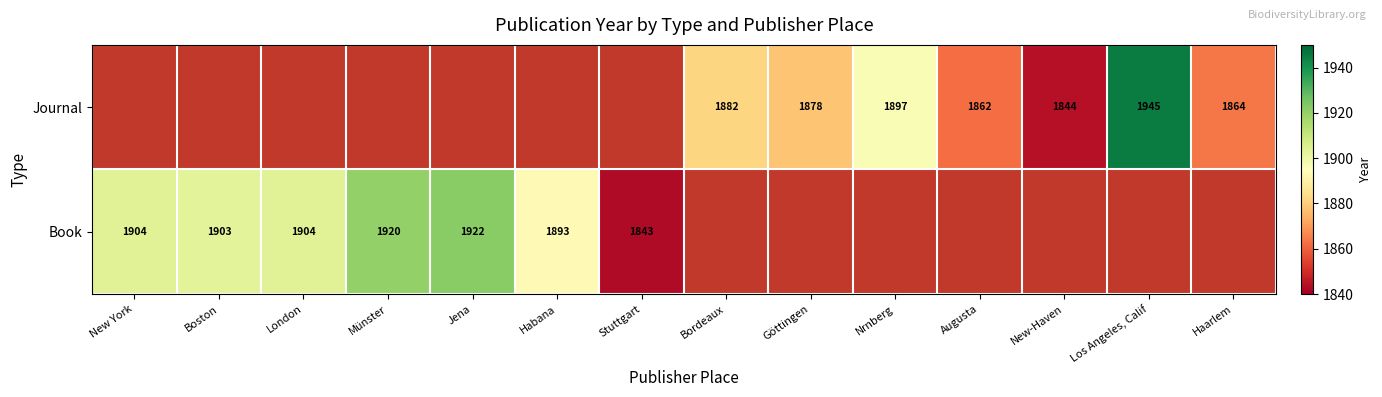

Is the value of Journal at Bordeaux greater than the value of Book at Stuttgart?

Yes